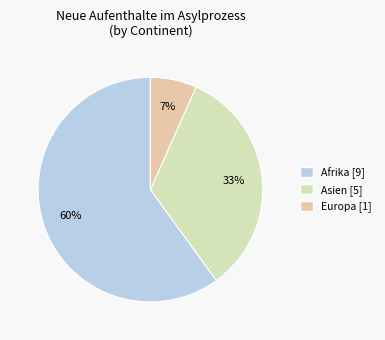

Does any single category account for the majority?

Yes